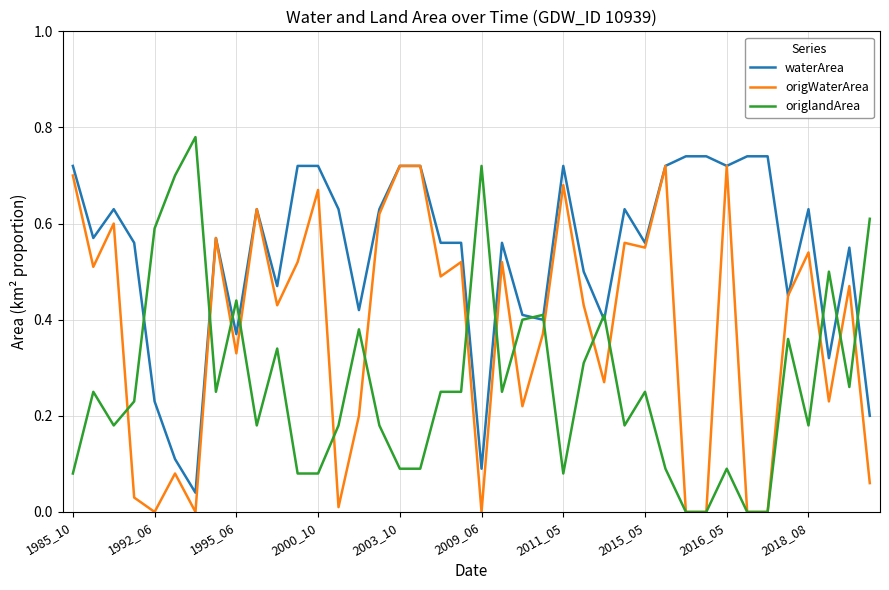

Which series has the largest total across all categories?

waterArea